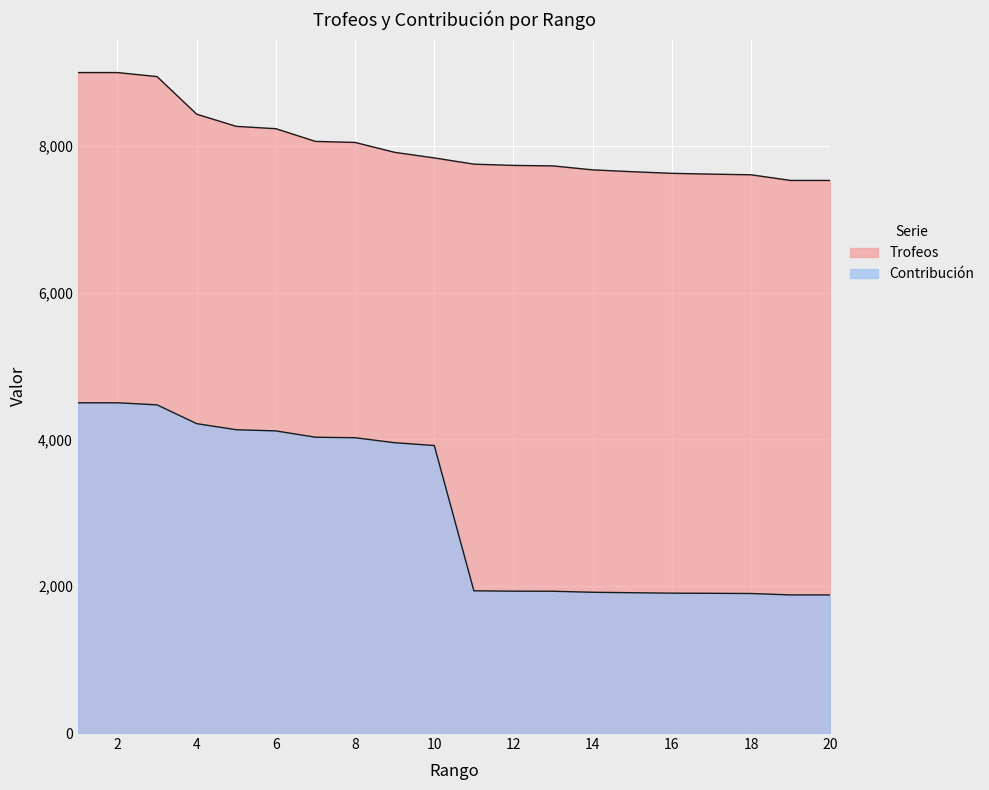

What is the difference between the maximum and minimum values in the Trofeos series?

1470